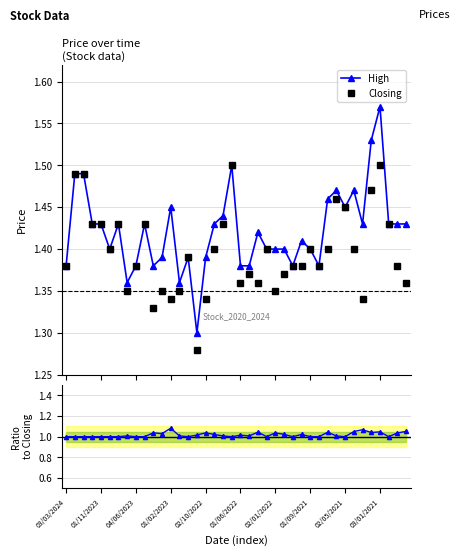

True or false: High has more than 0 points higher than both neighbors.

True